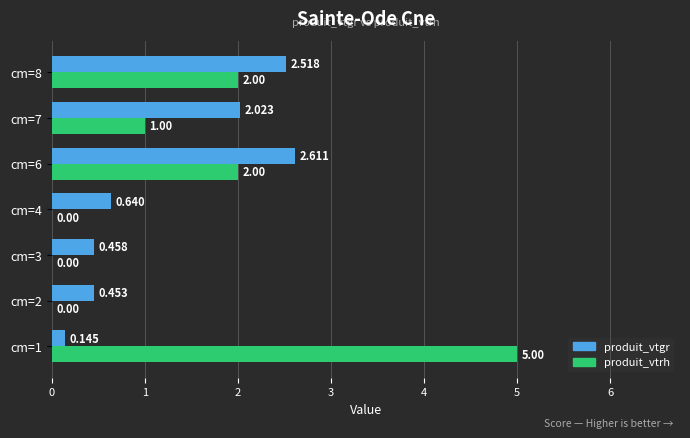

Between cm=4 and cm=8, which series saw the biggest shift?

produit_vtrh